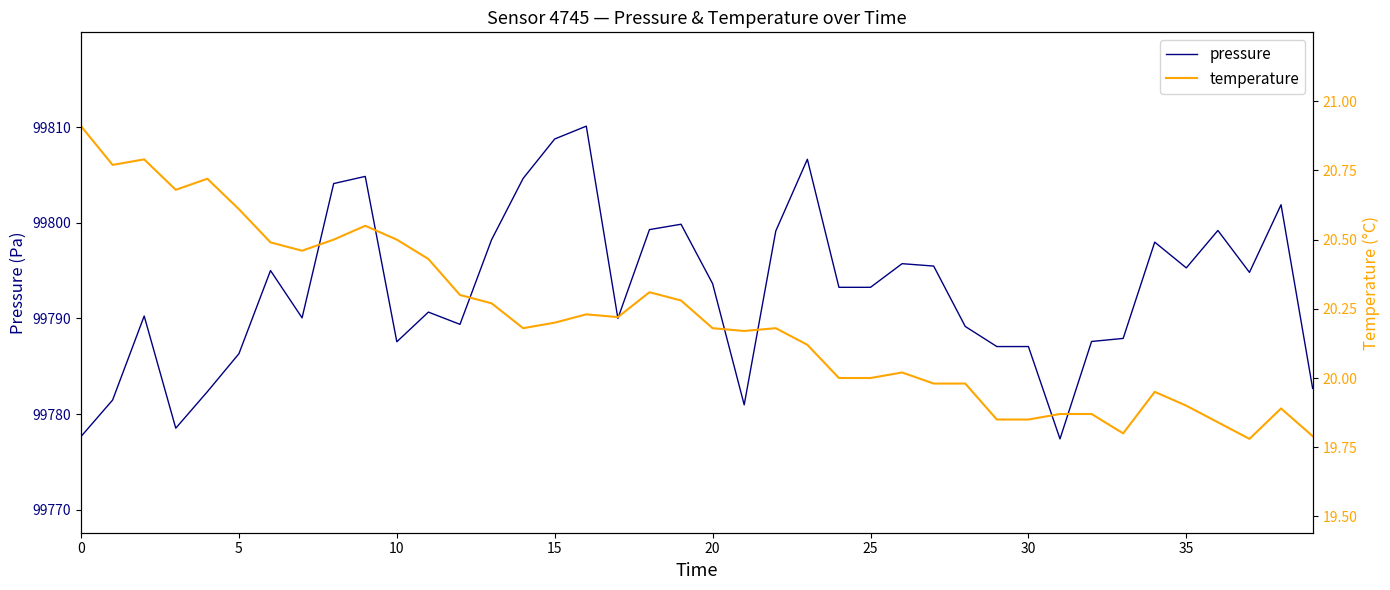

What is the difference between the second highest and minimum values in the pressure series?

31.3